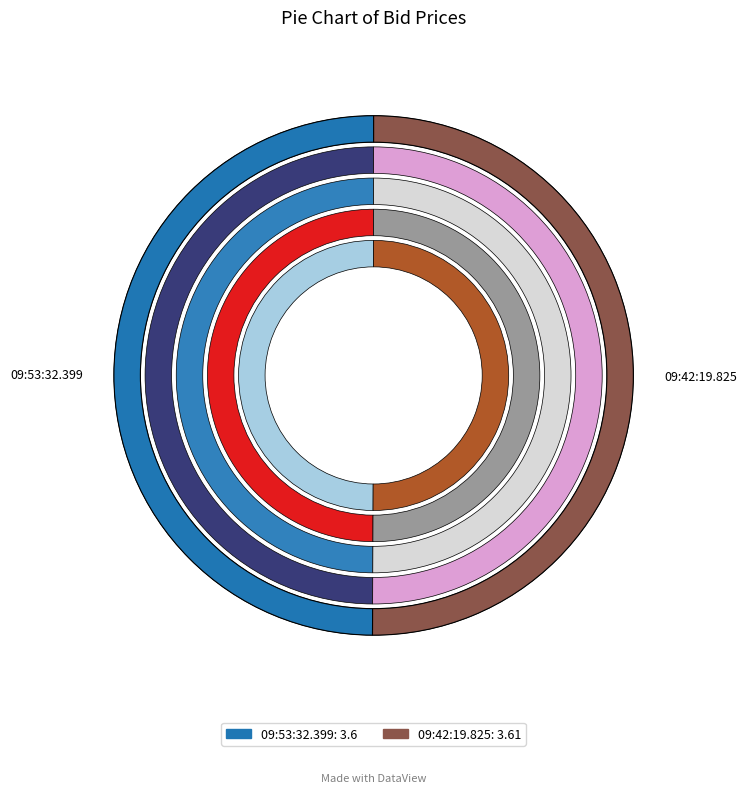

Does 09:53:32.399 account for over 50% of the chart?

No